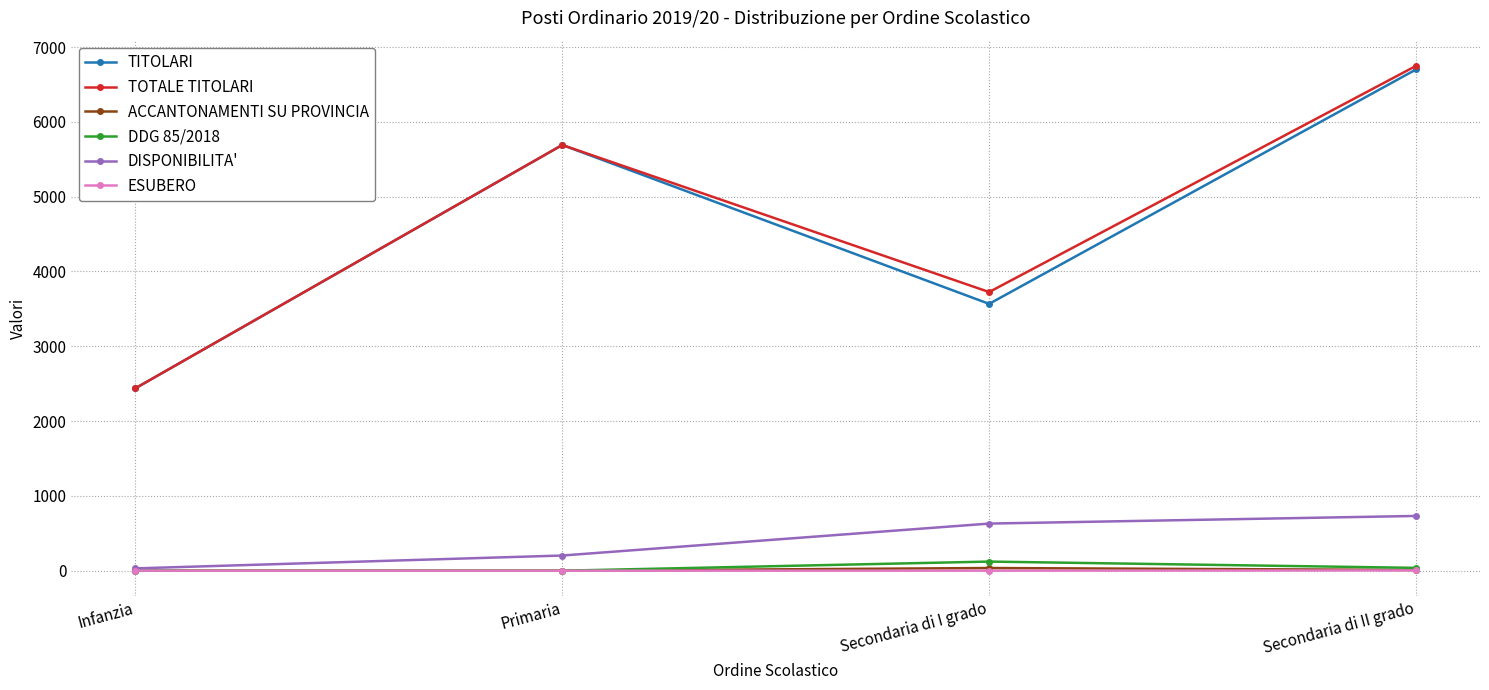

What position from the left is Secondaria di I grado?

3